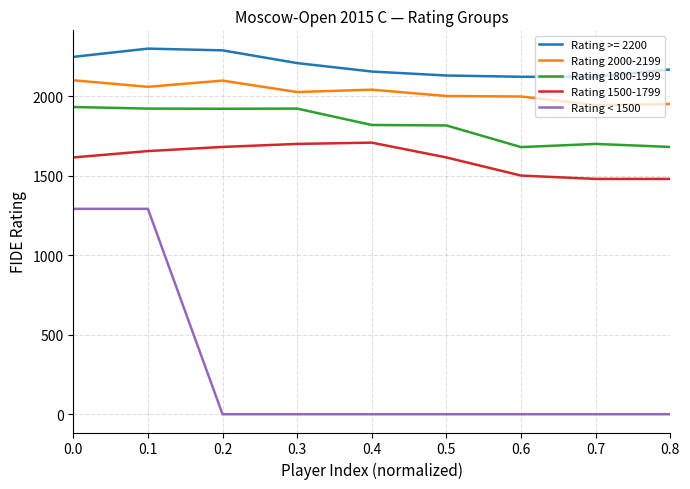

Which series has the widest spread of values?

Rating < 1500